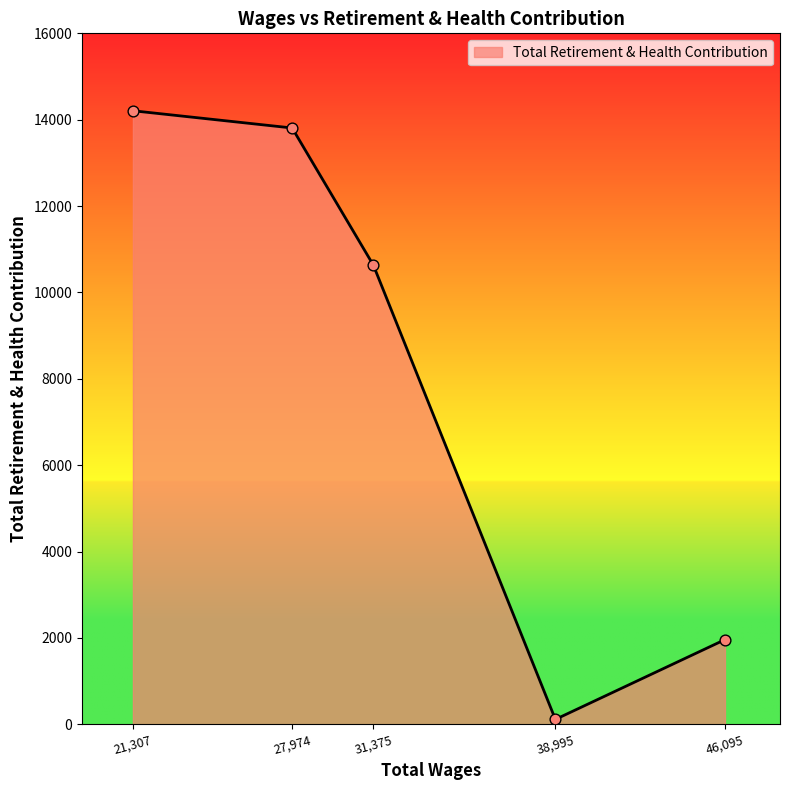

Approximately how many times larger is the value at 21,307 compared to 46,095?

7.3